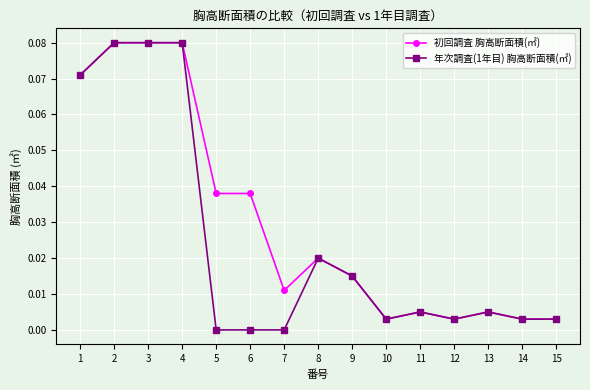

True or false: 年次調査(1年目) 胸高断面積(㎡) has more than 2 points higher than both neighbors.

True